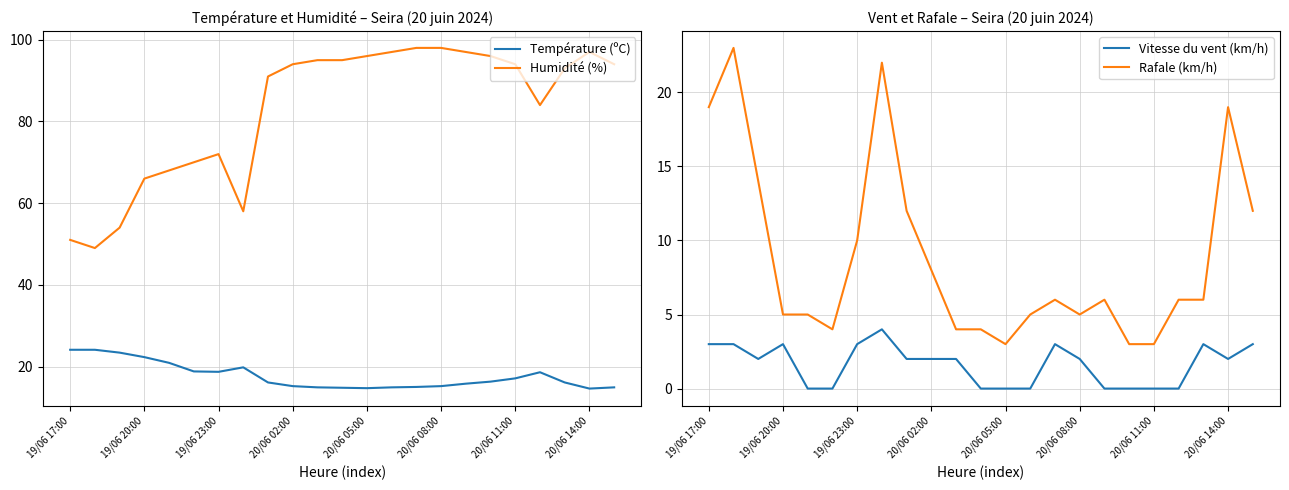

What are all the series names shown in the legend?

Température (ºC), Humidité (%), Vitesse du vent (km/h), Rafale (km/h)